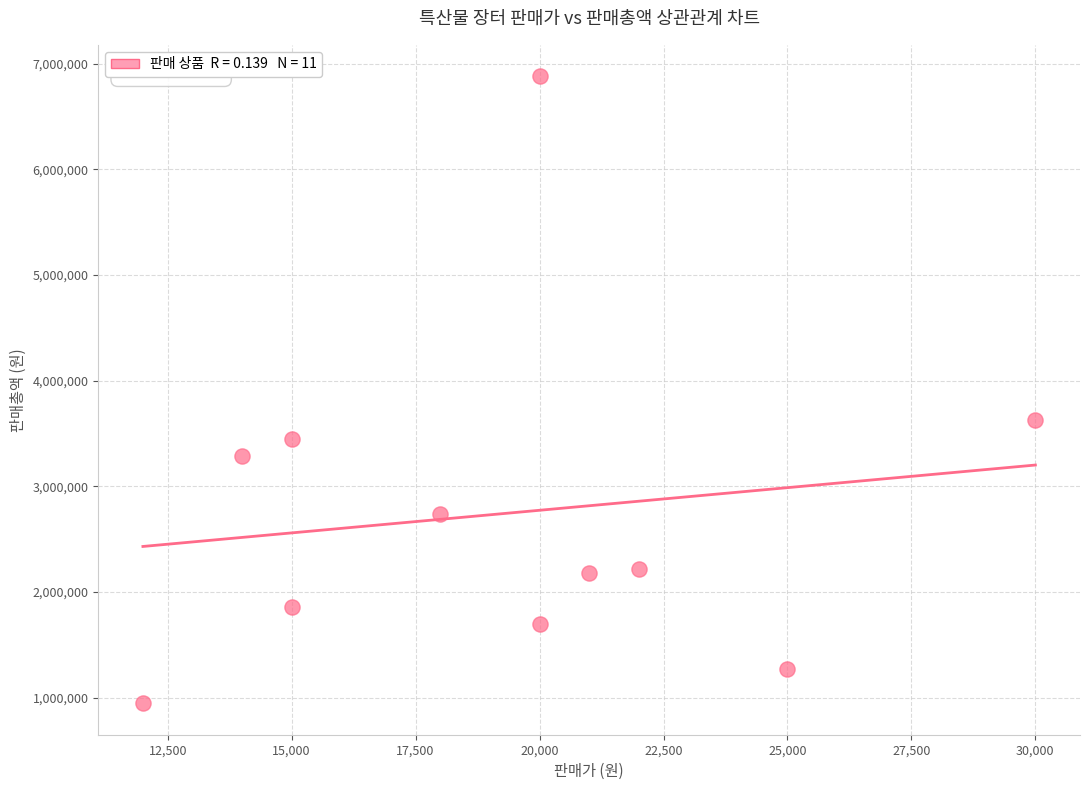

What is the average X value?

19273